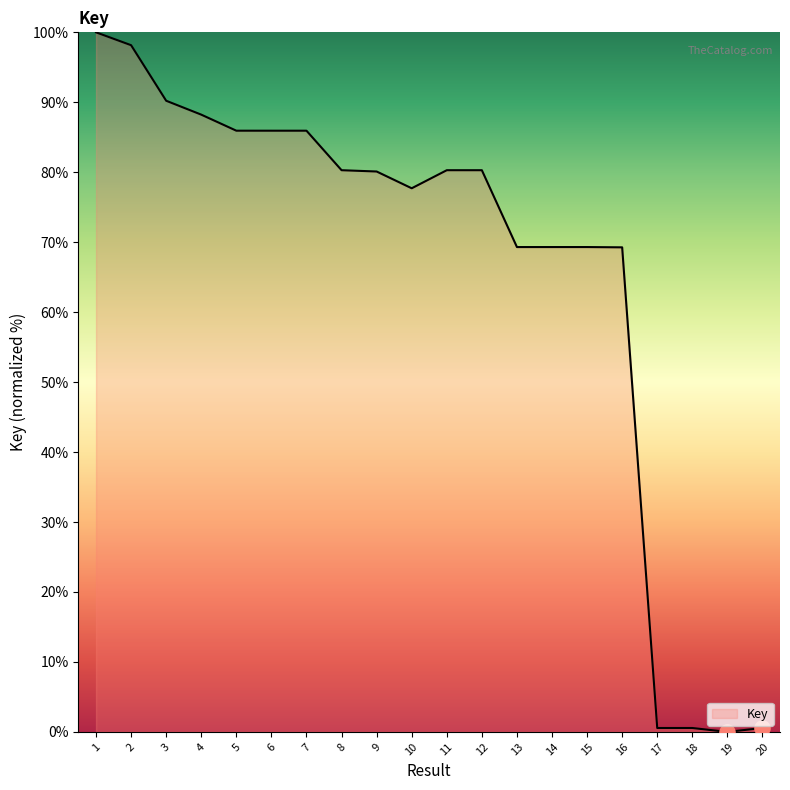

What is the change in value from 4 to 9?

-8.1